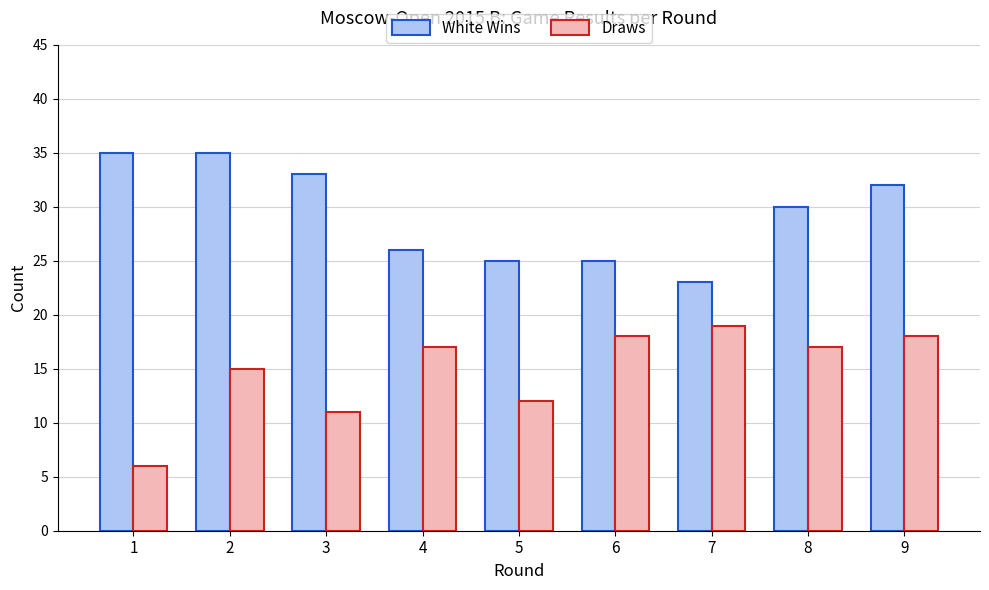

Between 3 and 6, which series saw the biggest shift?

White Wins